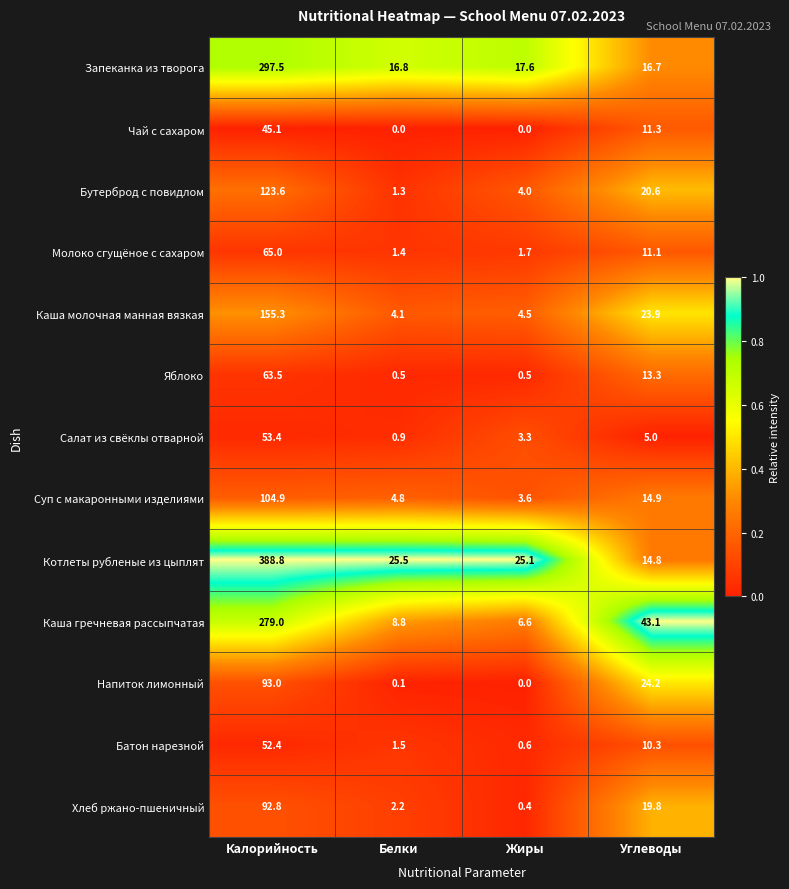

At which label does Бутерброд с повидлом reach its peak?

Калорийность